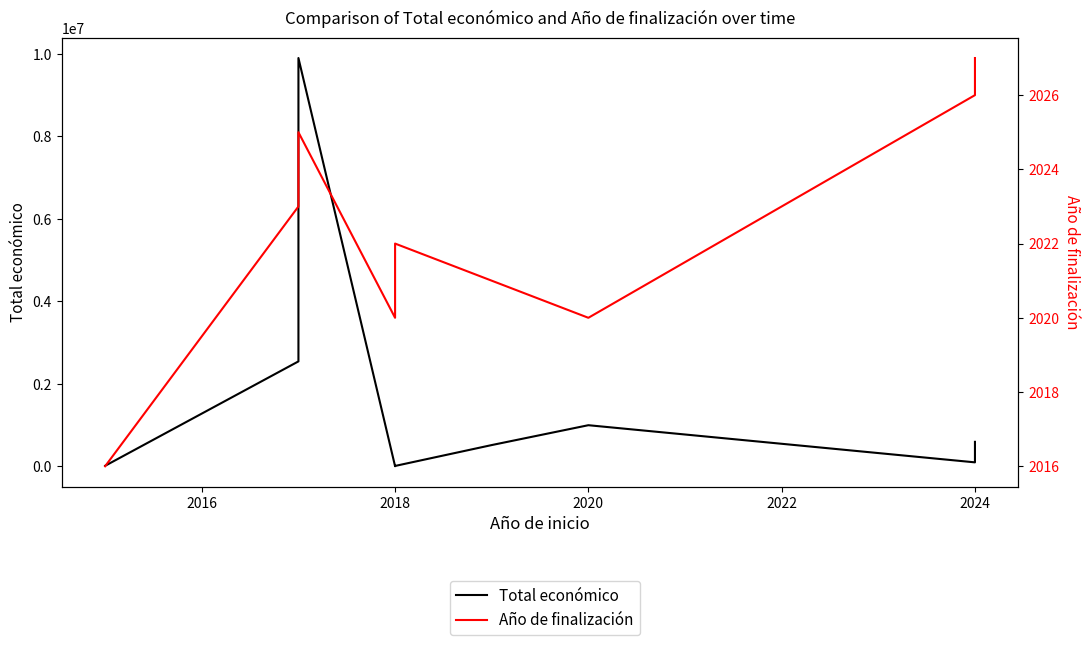

The Año de finalización series shows 3238 at 2018. True or false?

False